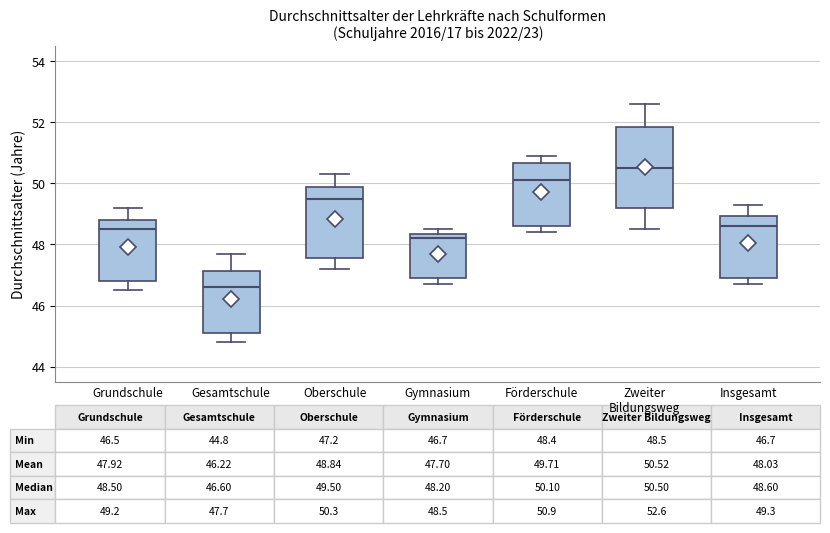

Which box is the tallest, from its lower edge to its upper edge?

Zweiter Bildungsweg